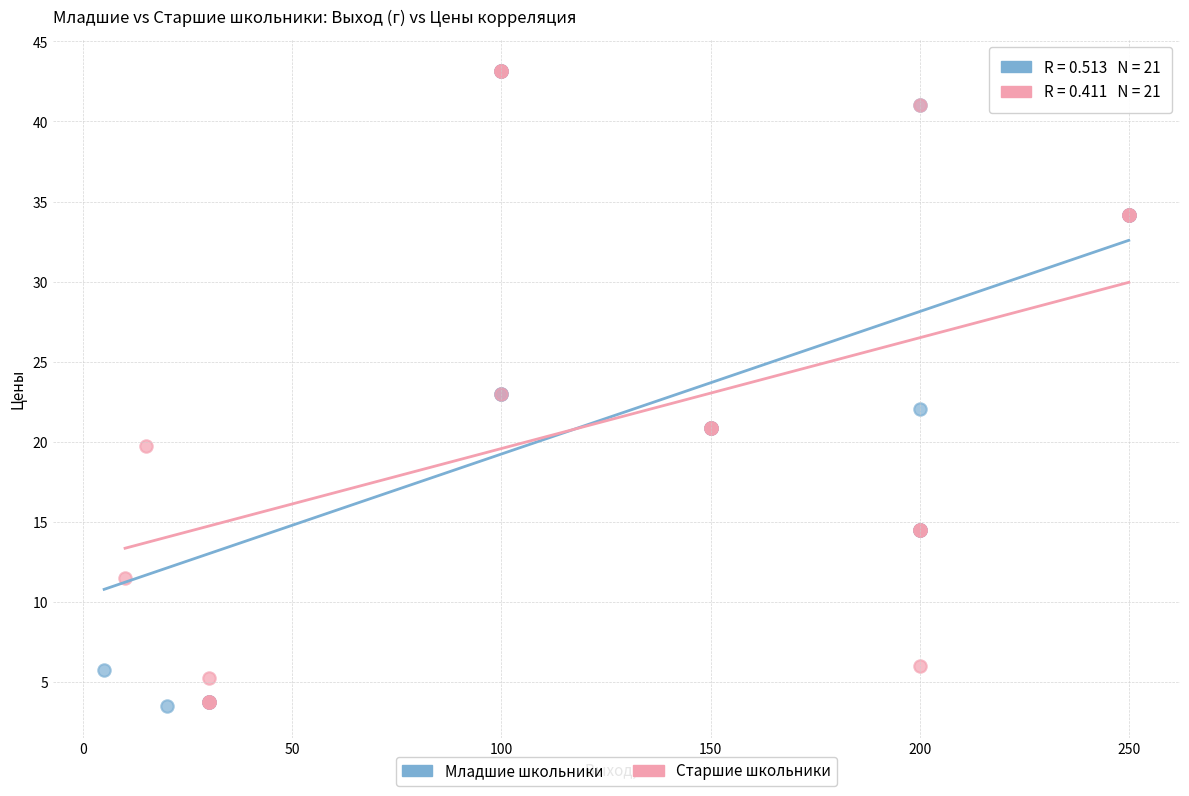

Which series has the widest spread of Y values?

Младшие школьники